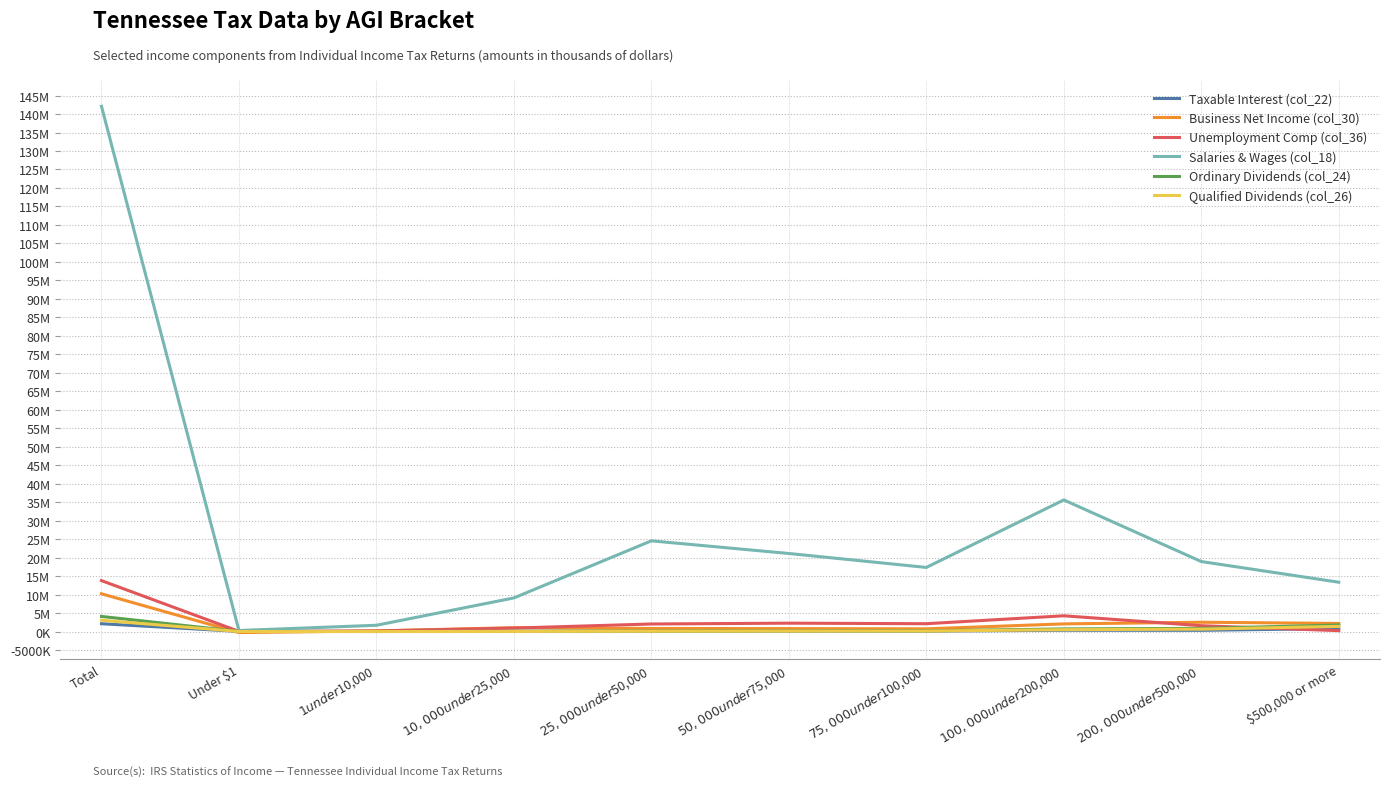

Which category has the lowest value across all series?

Under $1